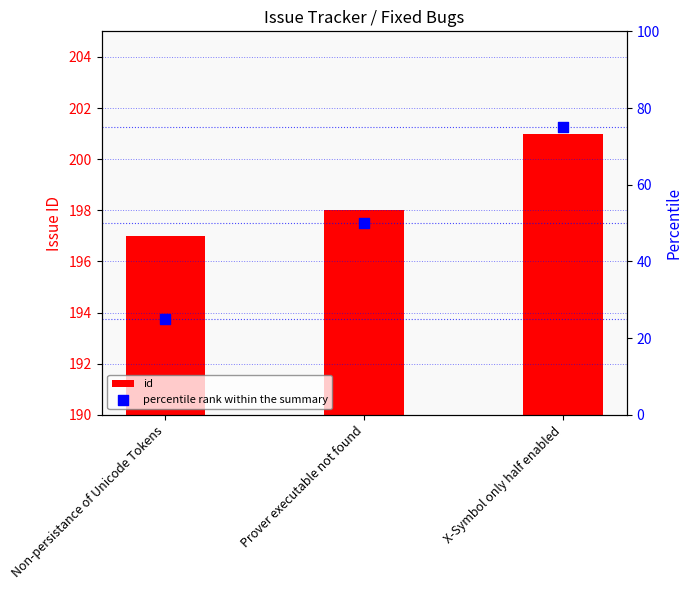

Which series has the largest Y range (max minus min)?

percentile rank within the summary